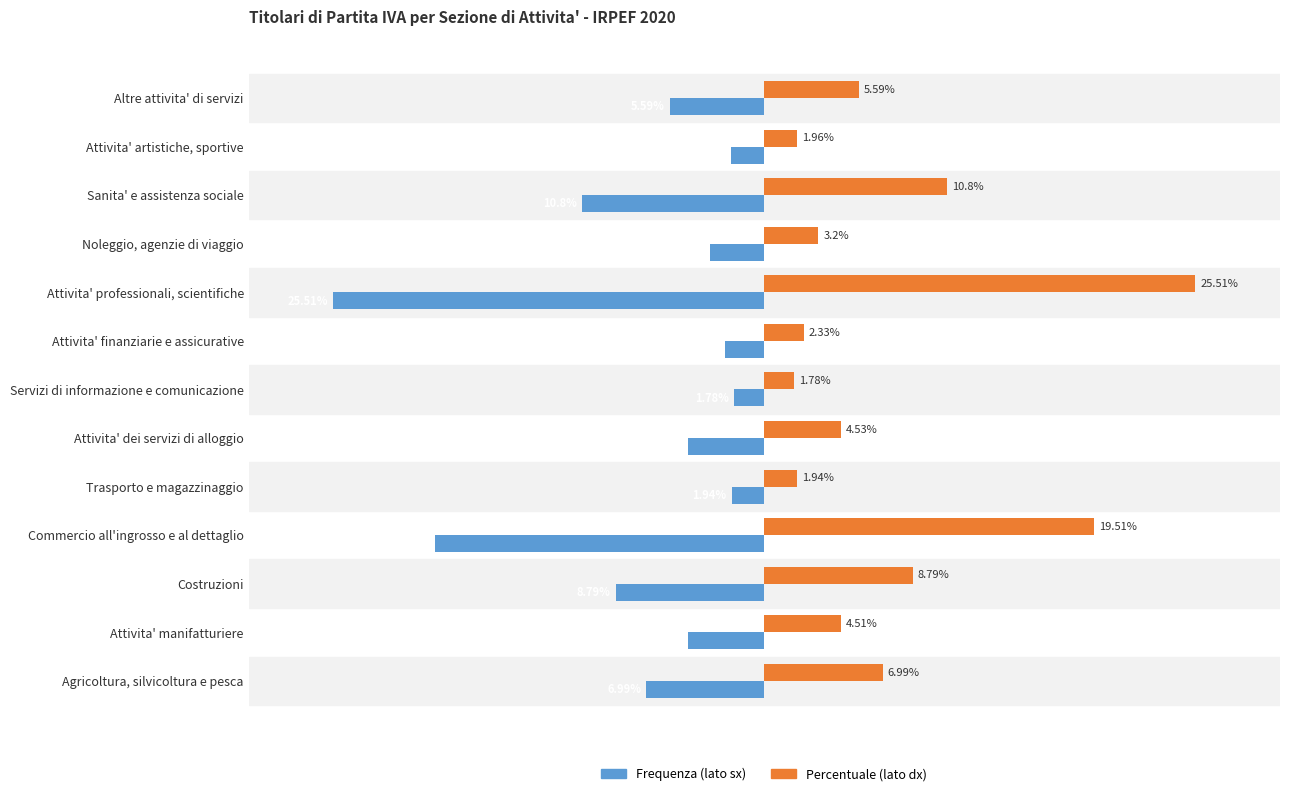

At which category does the chart reach its minimum across all series?

Attivita' professionali, scientifiche